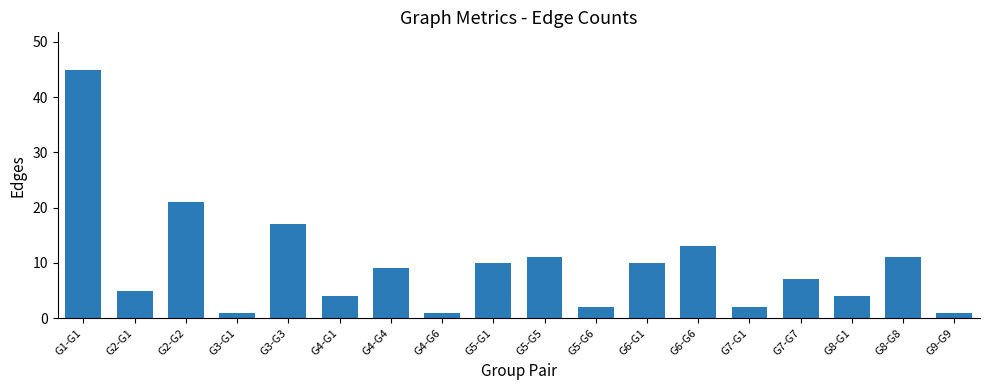

What is the change in value from G4-G4 to G5-G6?

-7